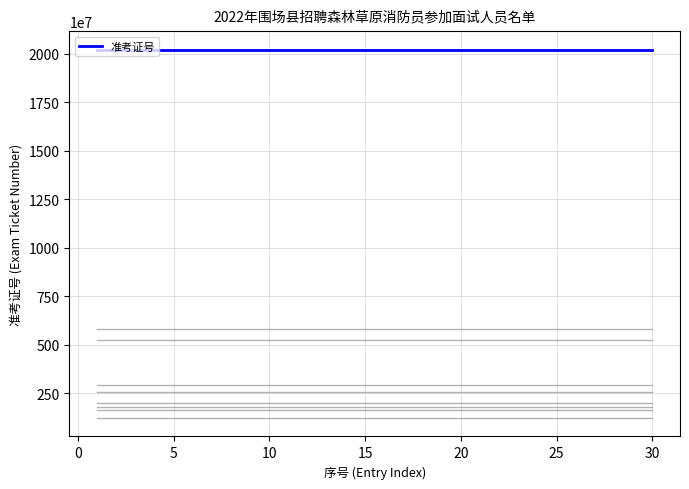

What is the total value across all series at 7?

20221112042